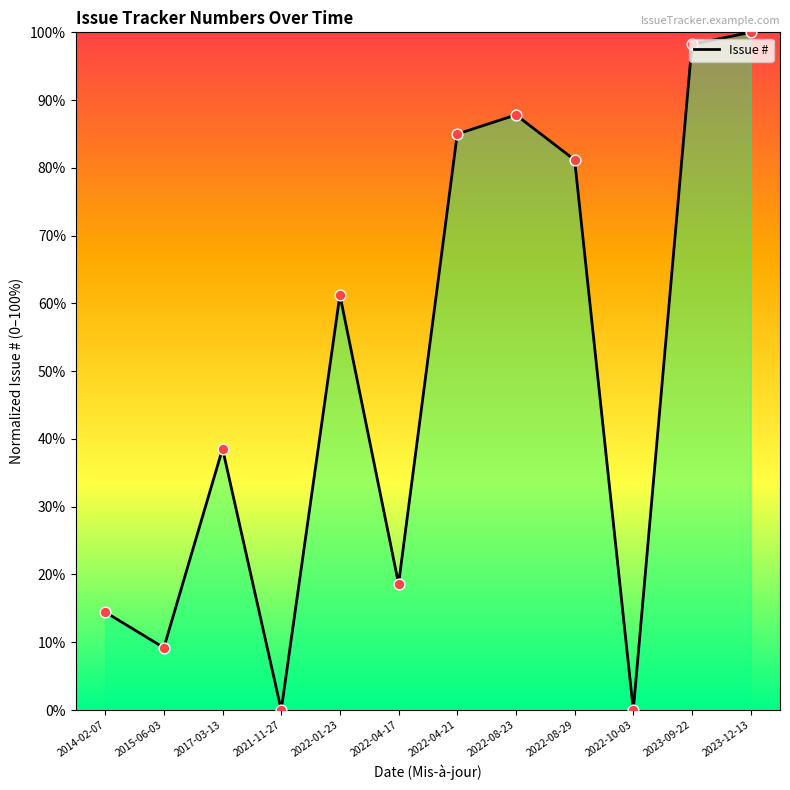

Approximately how many times larger is the value at 2022-01-23 compared to 2023-12-13?

0.6